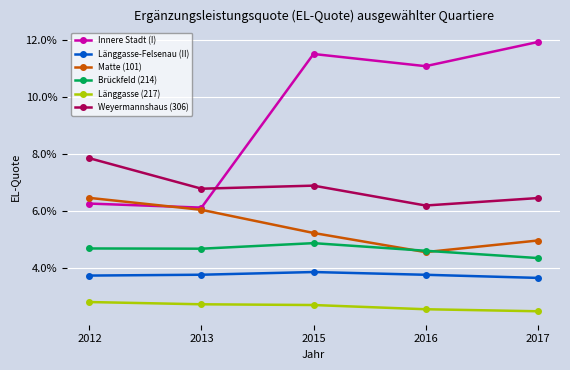

What is the spread (max minus min) of values at 2015?

0.1